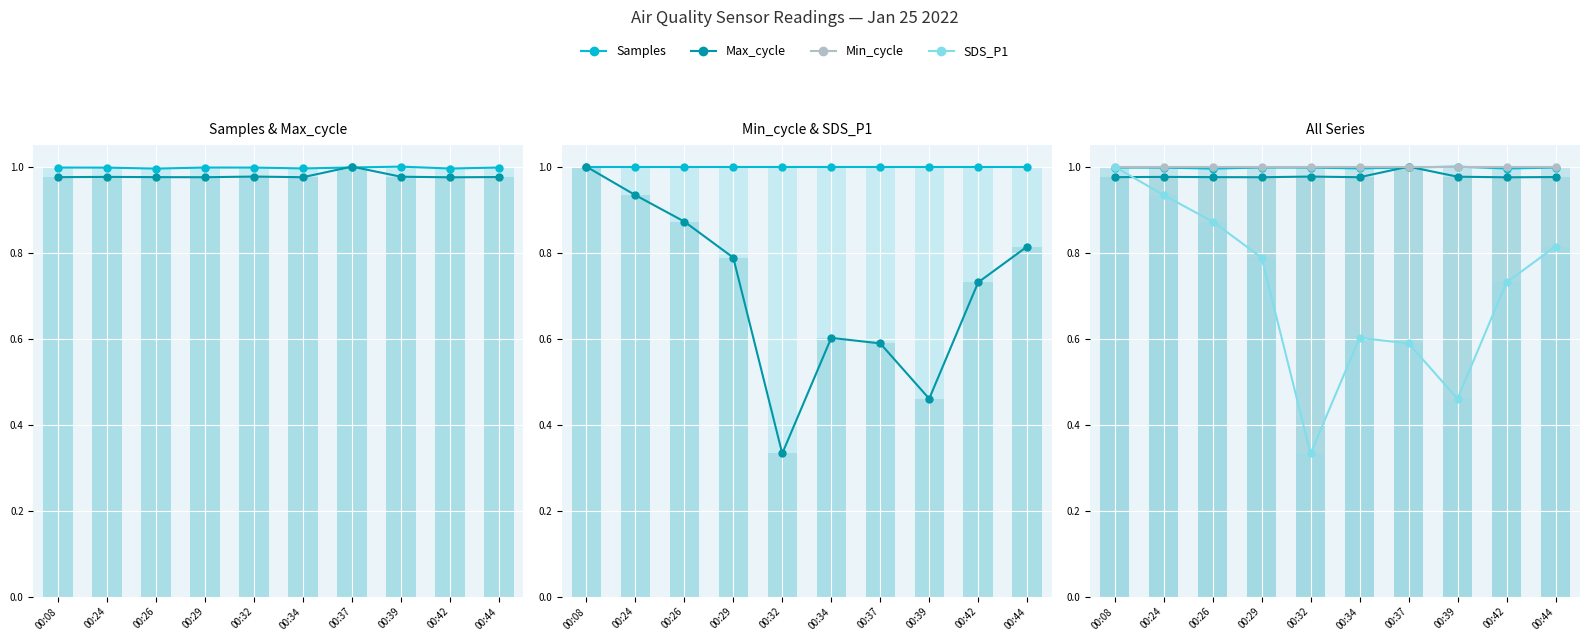

Reading right to left, what are all the values shown in this chart?

Samples: 00:44=1.0	00:42=1.0	00:39=1.0	00:37=1.0	00:34=1.0	00:32=1.0	00:29=1.0	00:26=1.0	00:24=1.0	00:08=1.0
Max_cycle: 00:44=1.0	00:42=1.0	00:39=1.0	00:37=1.0	00:34=1.0	00:32=1.0	00:29=1.0	00:26=1.0	00:24=1.0	00:08=1.0
Min_cycle: 00:44=1.0	00:42=1.0	00:39=1.0	00:37=1.0	00:34=1.0	00:32=1.0	00:29=1.0	00:26=1.0	00:24=1.0	00:08=1.0
SDS_P1: 00:44=0.8	00:42=0.7	00:39=0.5	00:37=0.6	00:34=0.6	00:32=0.3	00:29=0.8	00:26=0.9	00:24=0.9	00:08=1.0